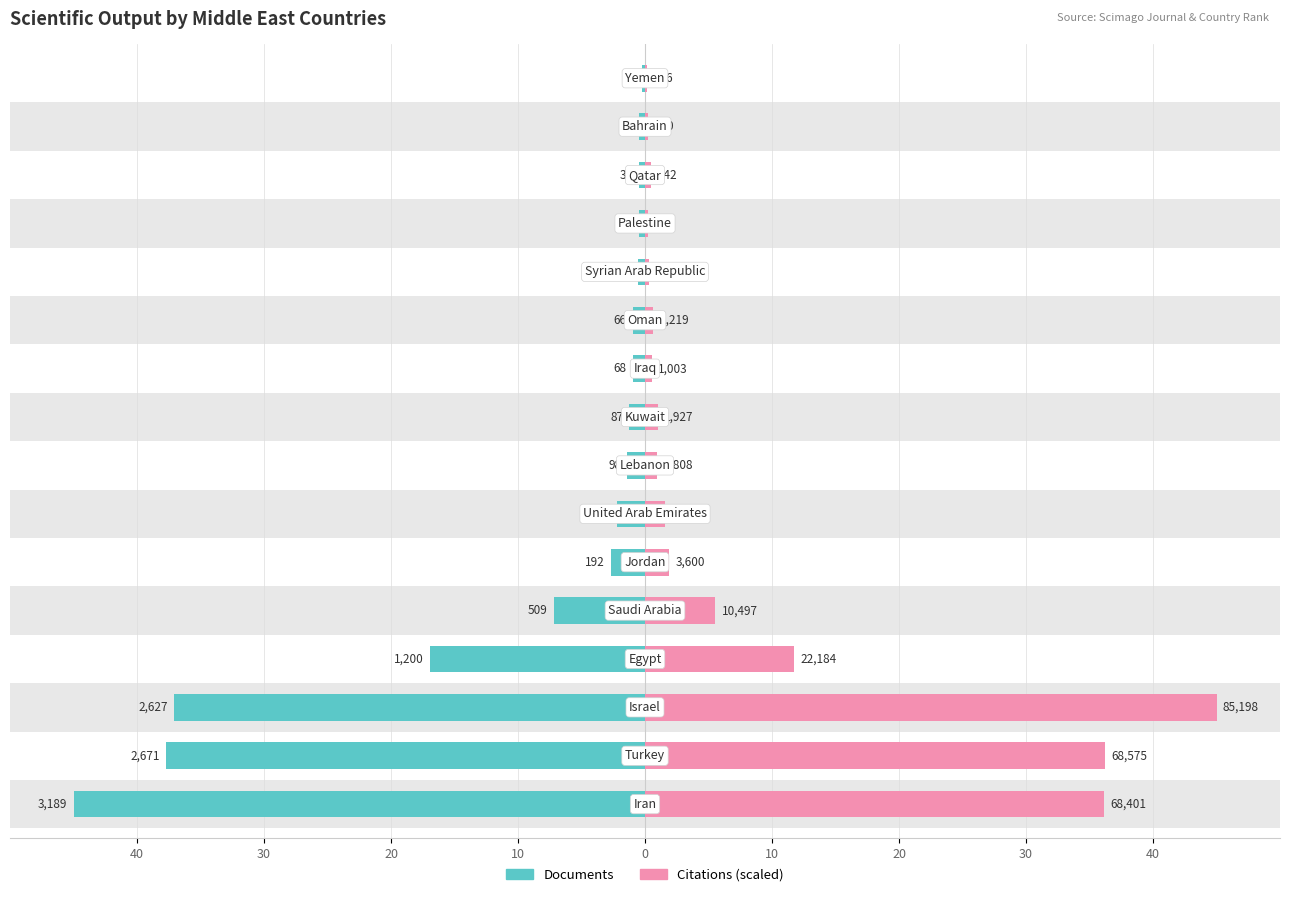

How many bars are there in total?

32